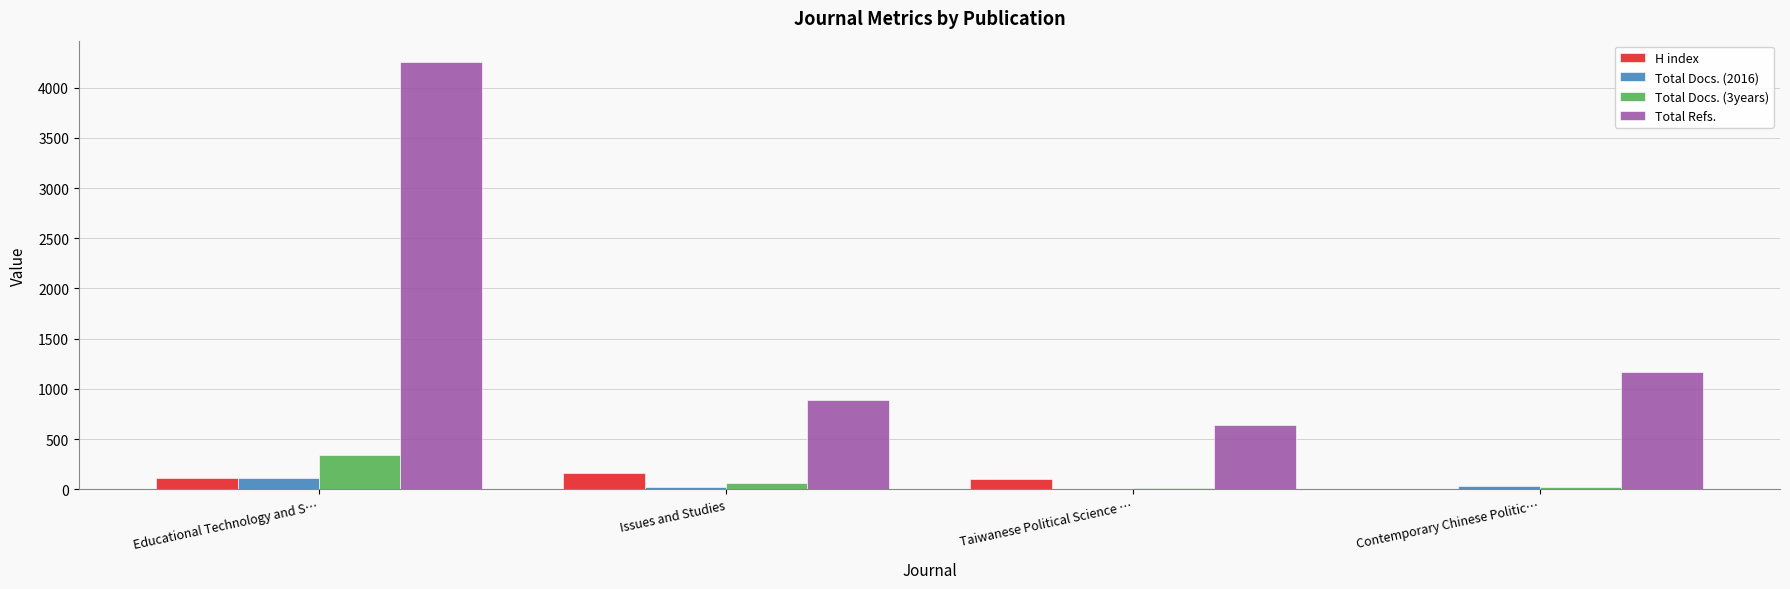

What is the sum of all H index values?

384